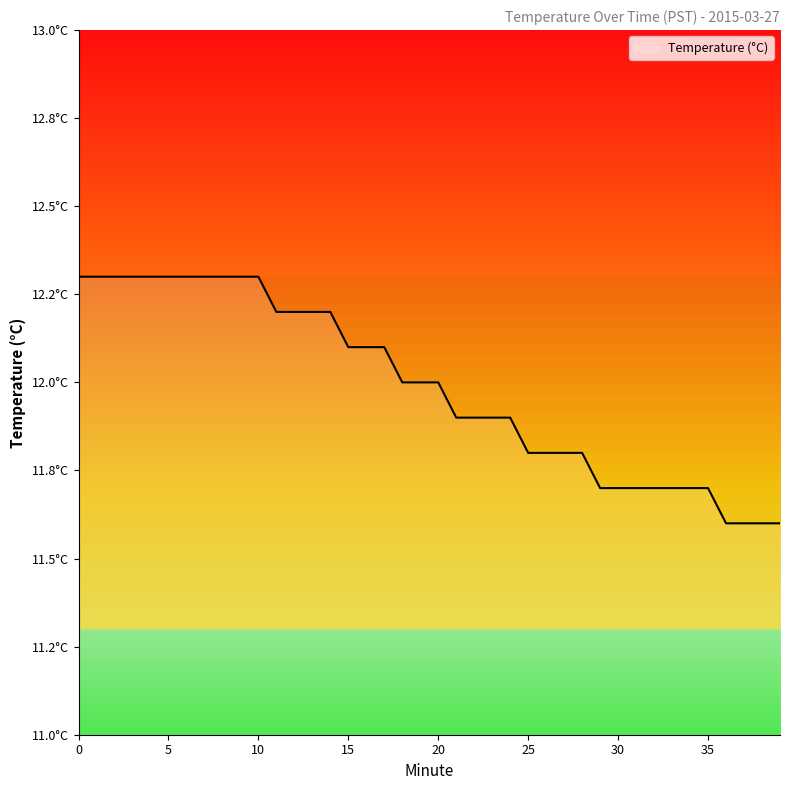

Count the values in the range 11 to 12.

22